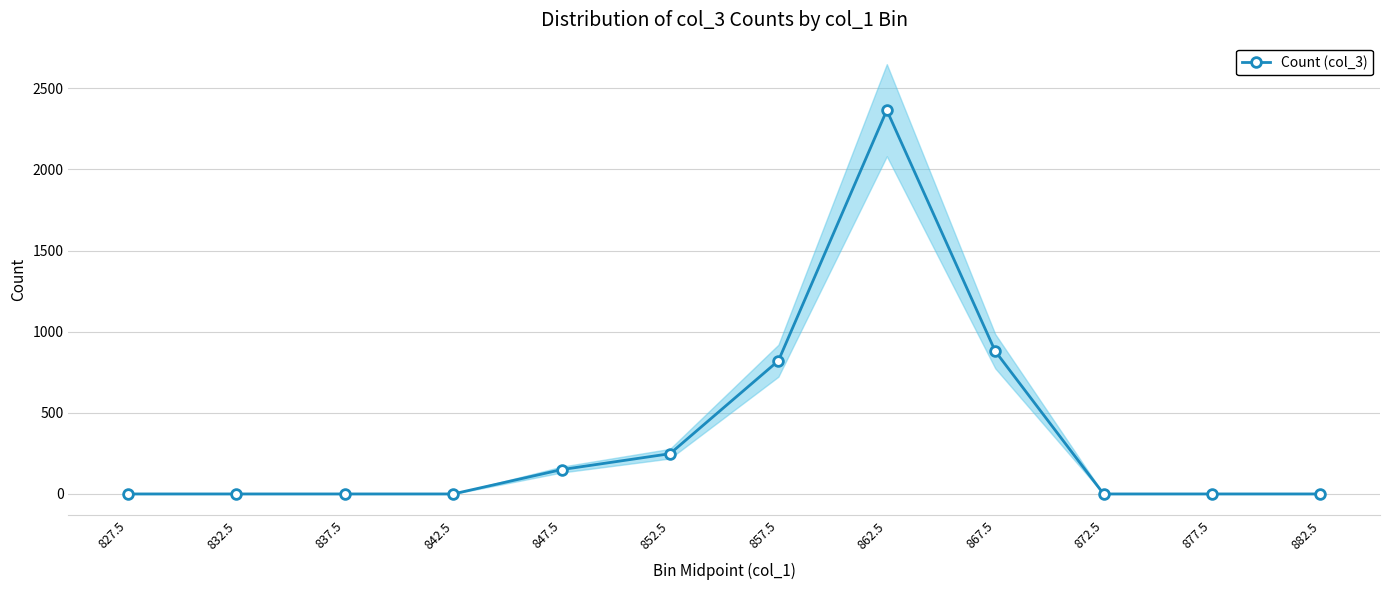

True or false: the data shows 1616 at 877.5.

False